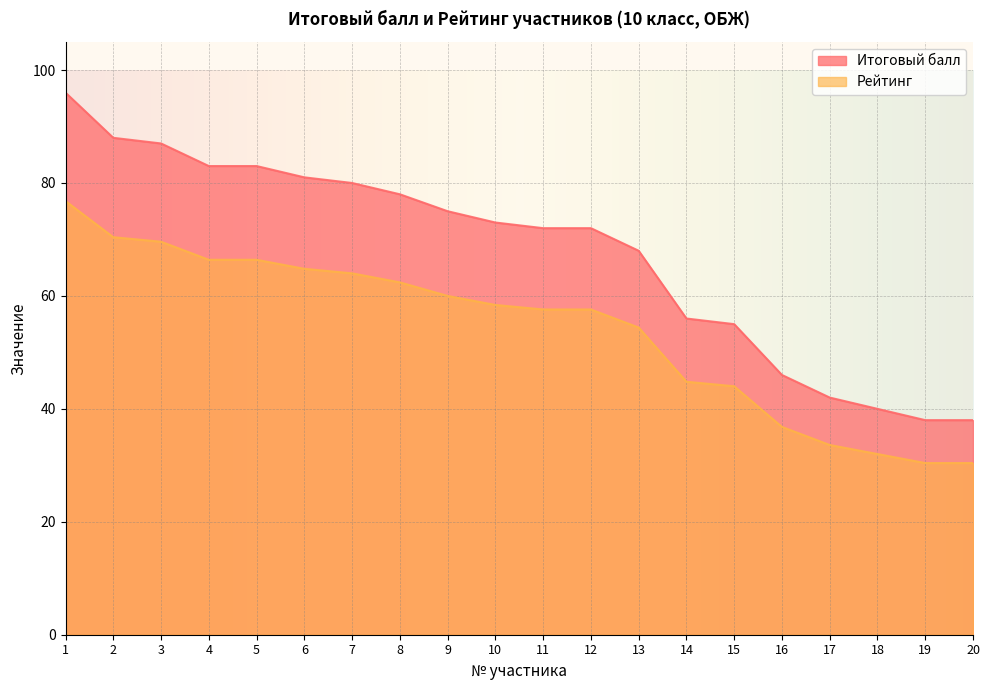

Is the value of Рейтинг at 9 greater than the value of Итоговый балл at 20?

Yes